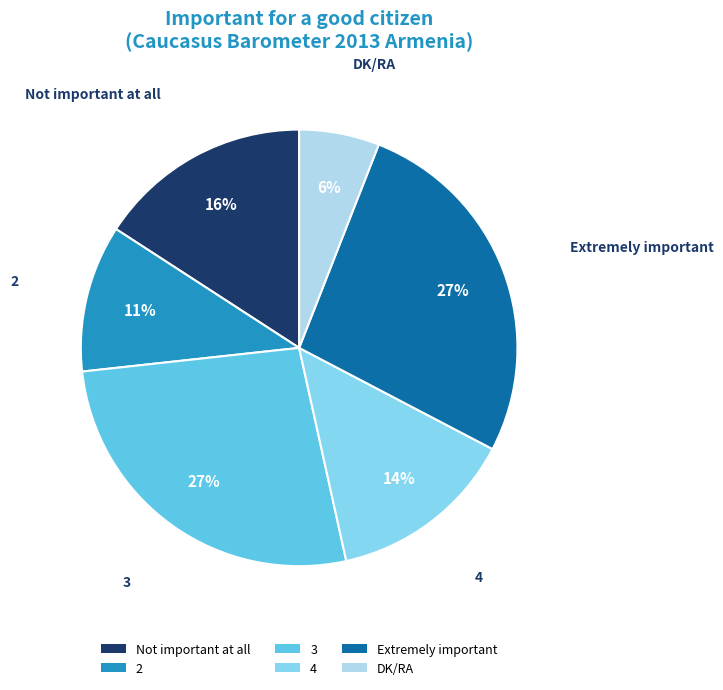

To the nearest percent, what is the difference between the largest and smallest slice percentages?

21%